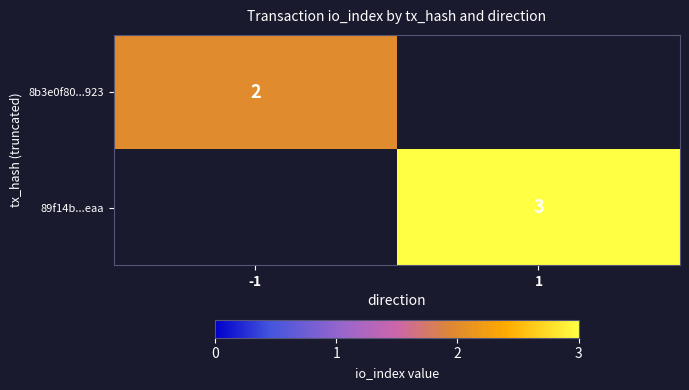

The value of 8b3e0f80...923 at -1 is 3. True or false?

False